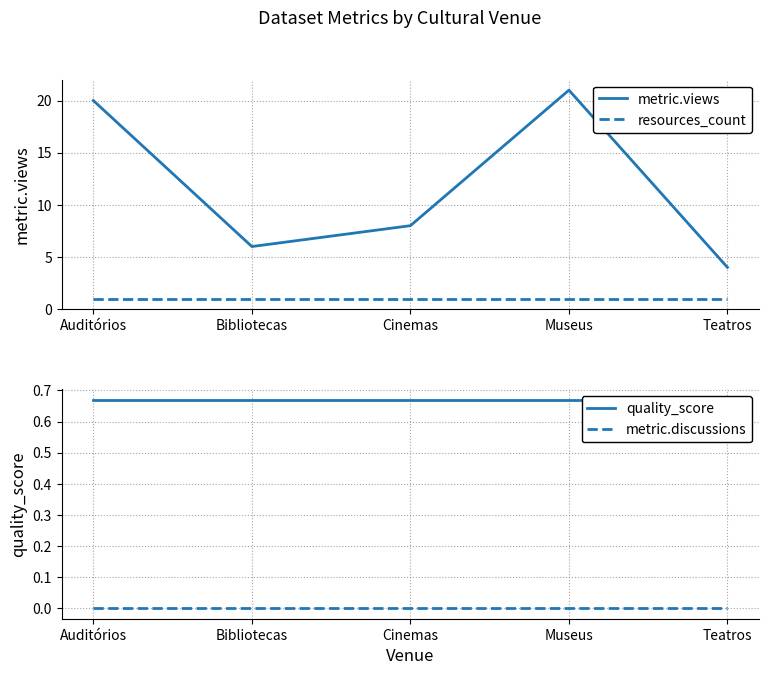

Reading right to left, list all the values displayed in this chart.

metric.views: 4.0	21.0	8.0	6.0	20.0
resources_count: 1.0	1.0	1.0	1.0	1.0
quality_score: 0.7	0.7	0.7	0.7	0.7
metric.discussions: 0.0	0.0	0.0	0.0	0.0